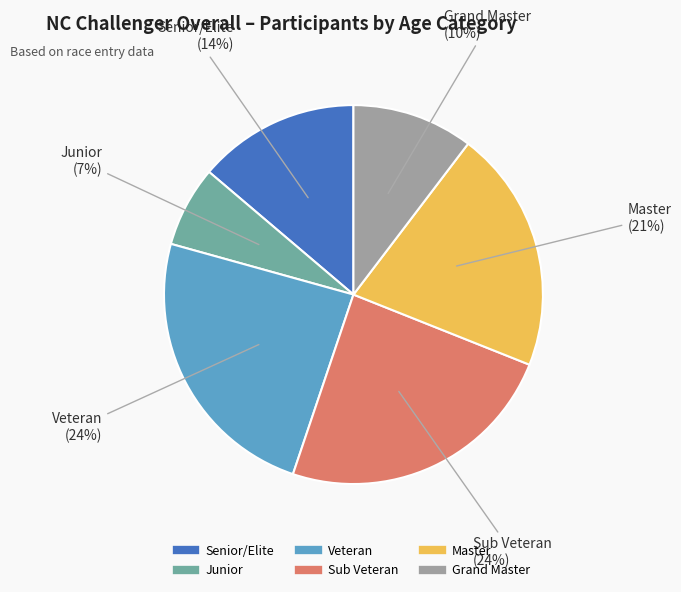

Is there a majority slice in this chart?

No